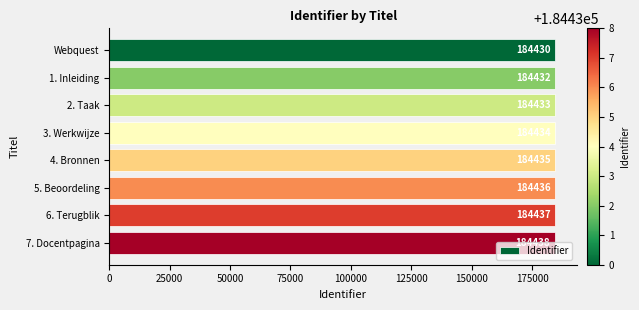

List the labels in order of value, smallest first.

Webquest, 1. Inleiding, 2. Taak, 3. Werkwijze, 4. Bronnen, 5. Beoordeling, 6. Terugblik, 7. Docentpagina